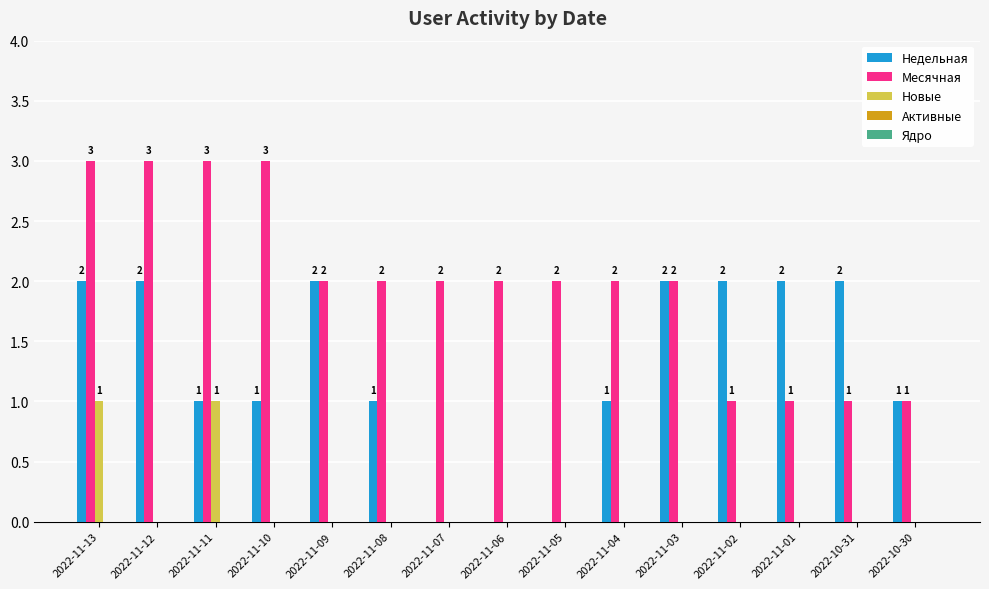

Is it true that Недельная equals 1 at 2022-11-06?

False